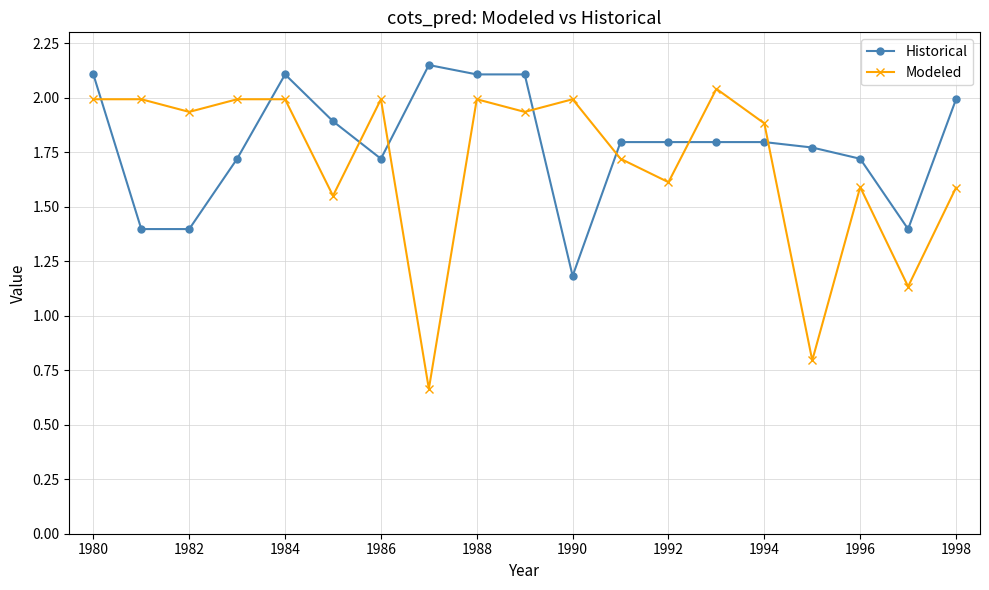

How many intersections are there between Historical and Modeled?

8